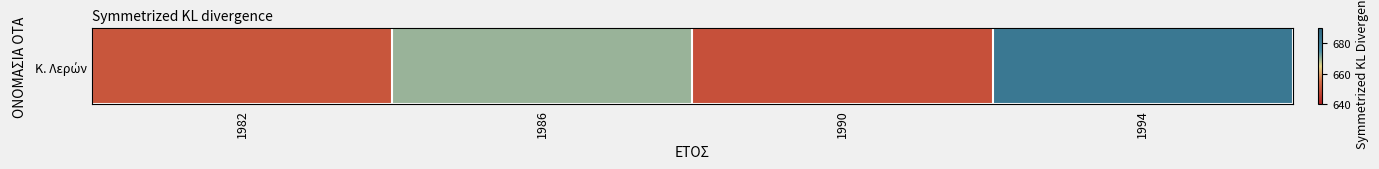

What is the change in value from 1986 to 1994?

+13